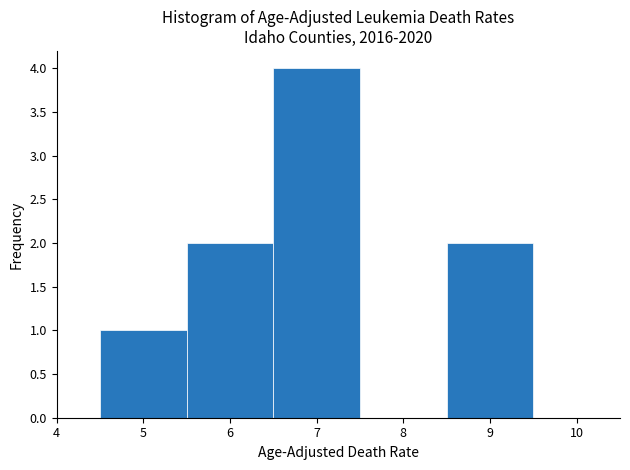

Reading left to right, transcribe this chart: for each bar, give the range it covers on the x-axis and its height. The values are not printed on the chart, so give them approximately, as read against the axis.

4.5 to 5.5: 1
5.5 to 6.5: 2
6.5 to 7.5: 4
7.5 to 8.5: 0
8.5 to 9.5: 2